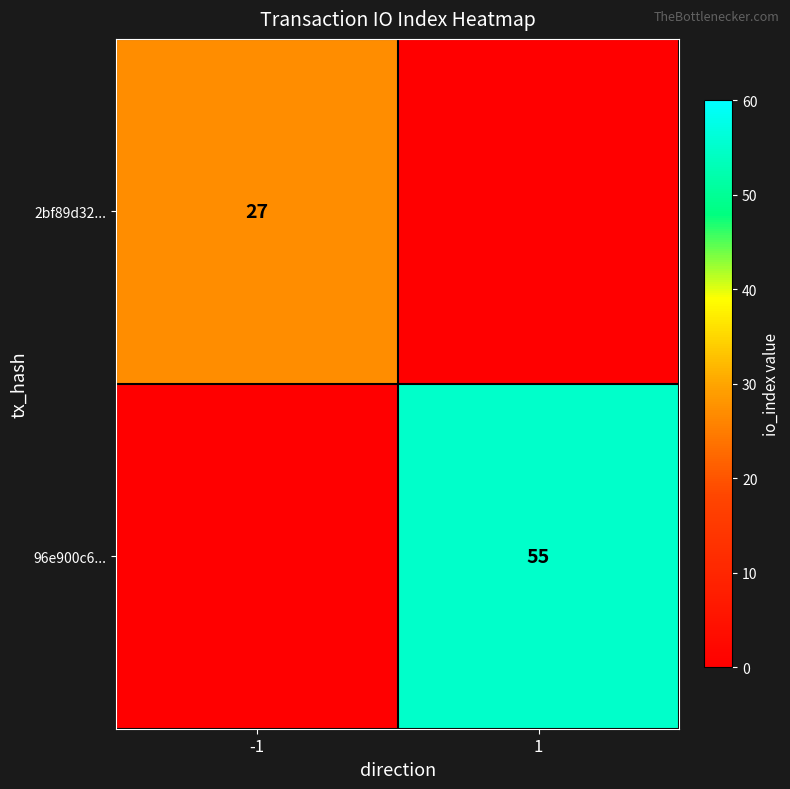

The value of 96e900c6... at 1 is 55. True or false?

True